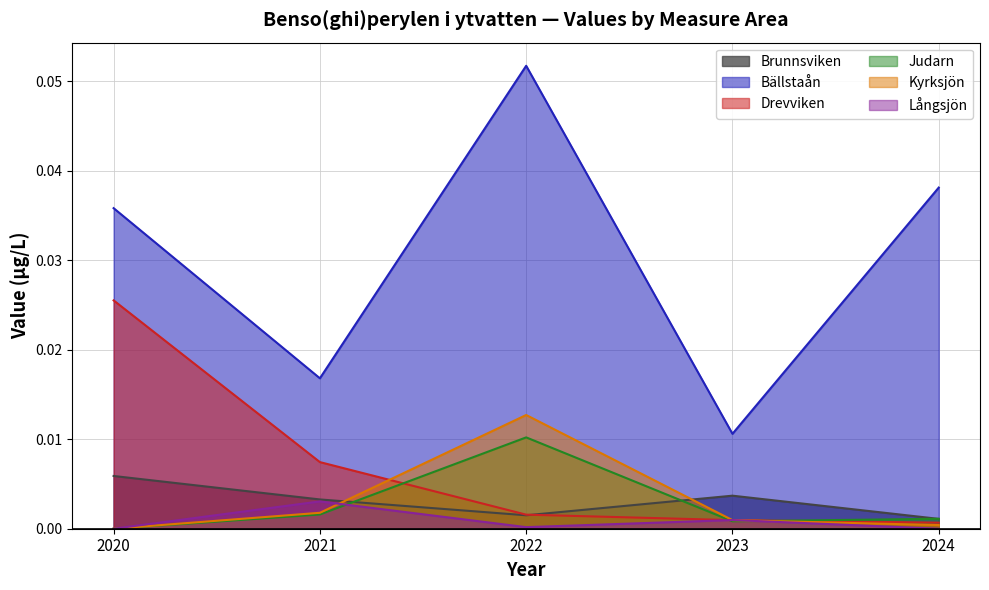

Is the value of Bällstaån at 2021 greater than the value of Kyrksjön at 2022?

Yes